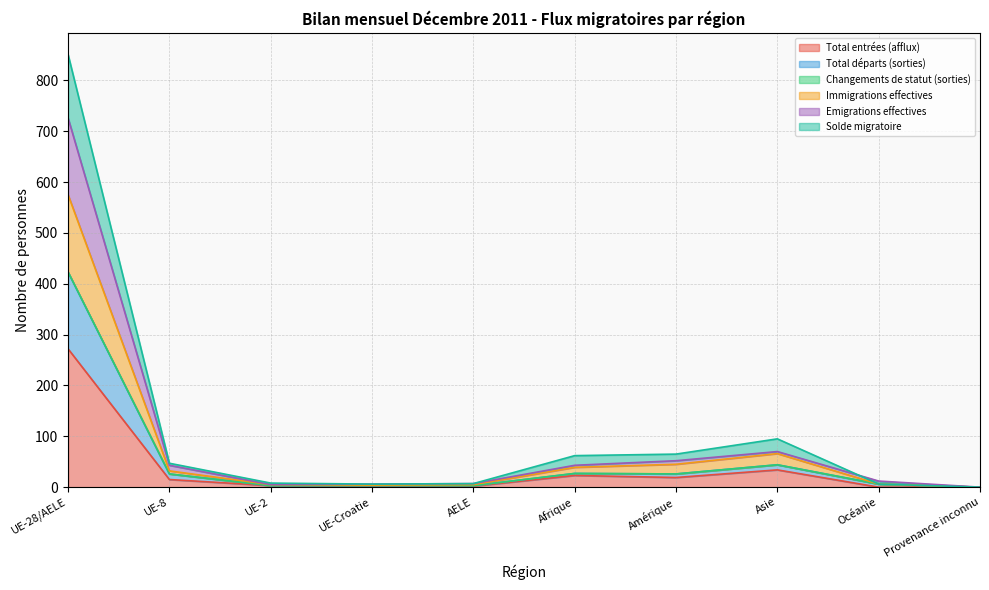

Where is the first local maximum for Total entrées (afflux)?

Afrique